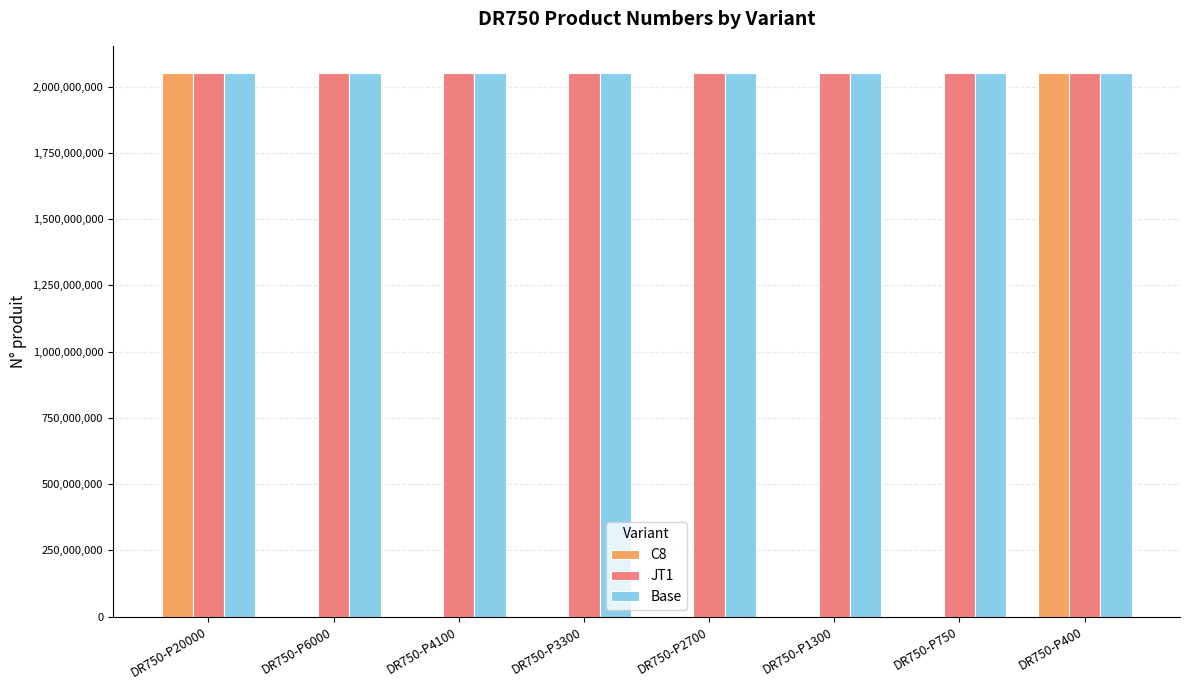

What is the greatest value displayed?

2051474584